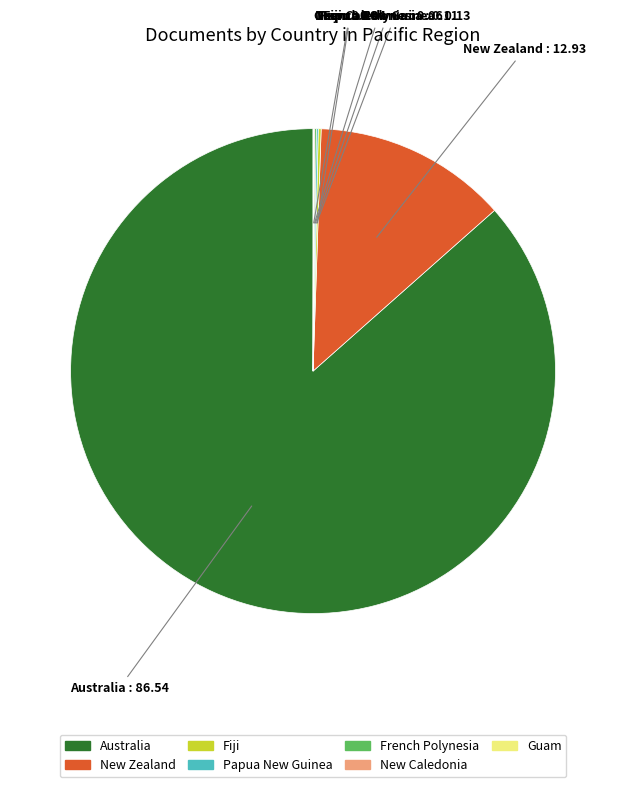

Is there a majority slice in this chart?

Yes